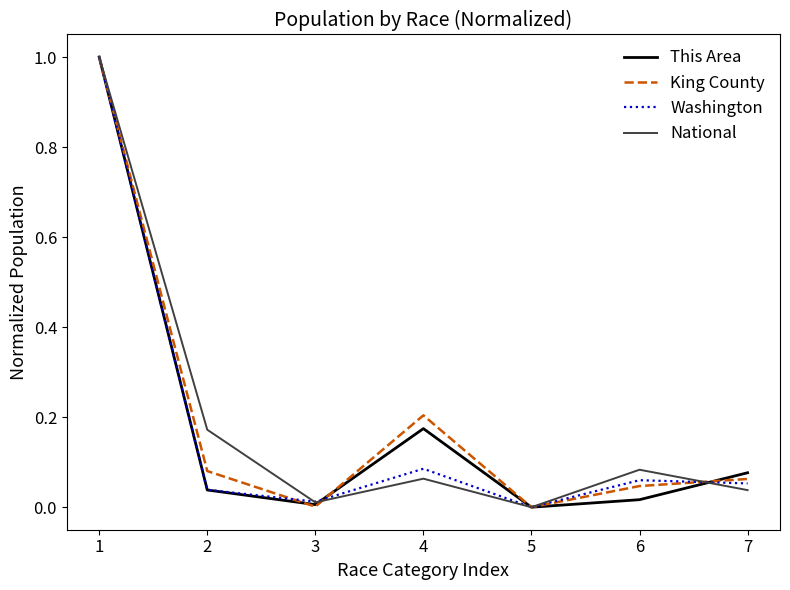

Does the chart have visible grid lines?

No